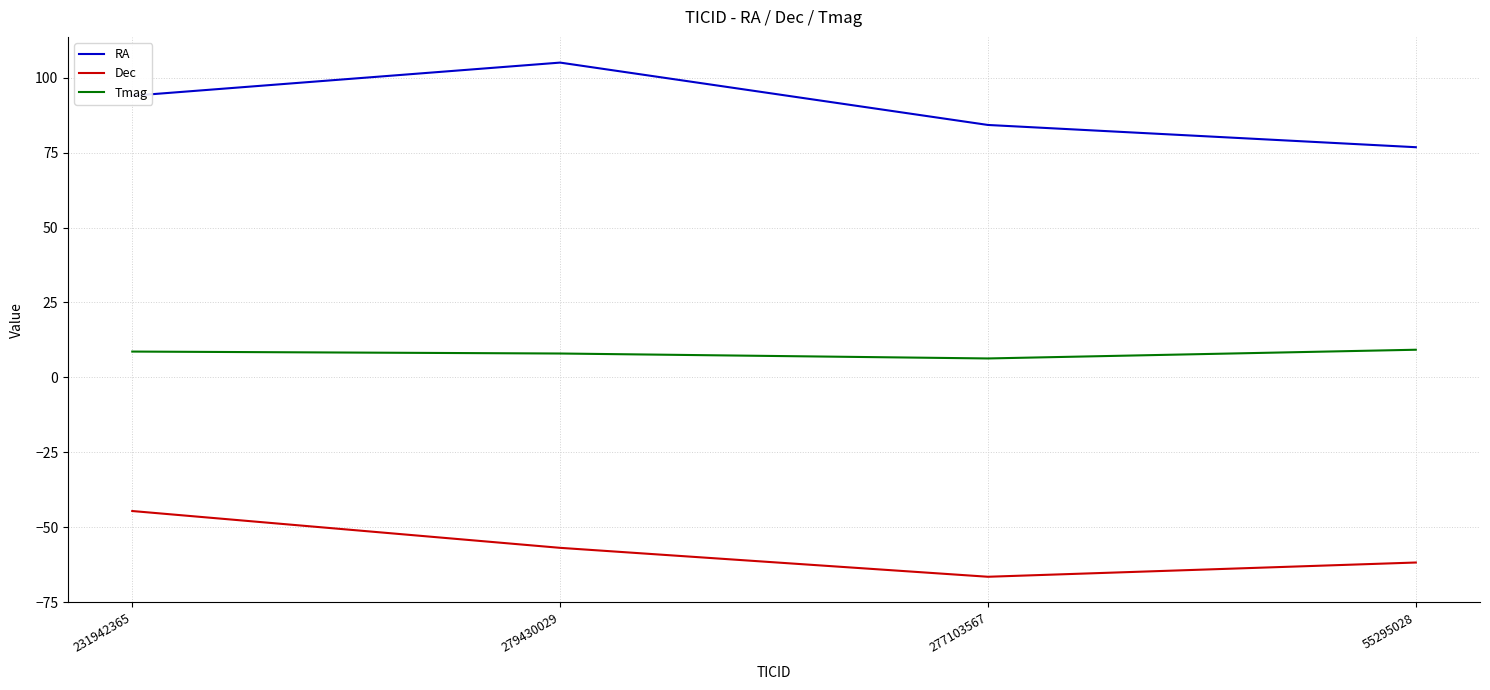

What position from the left is 279430029?

2